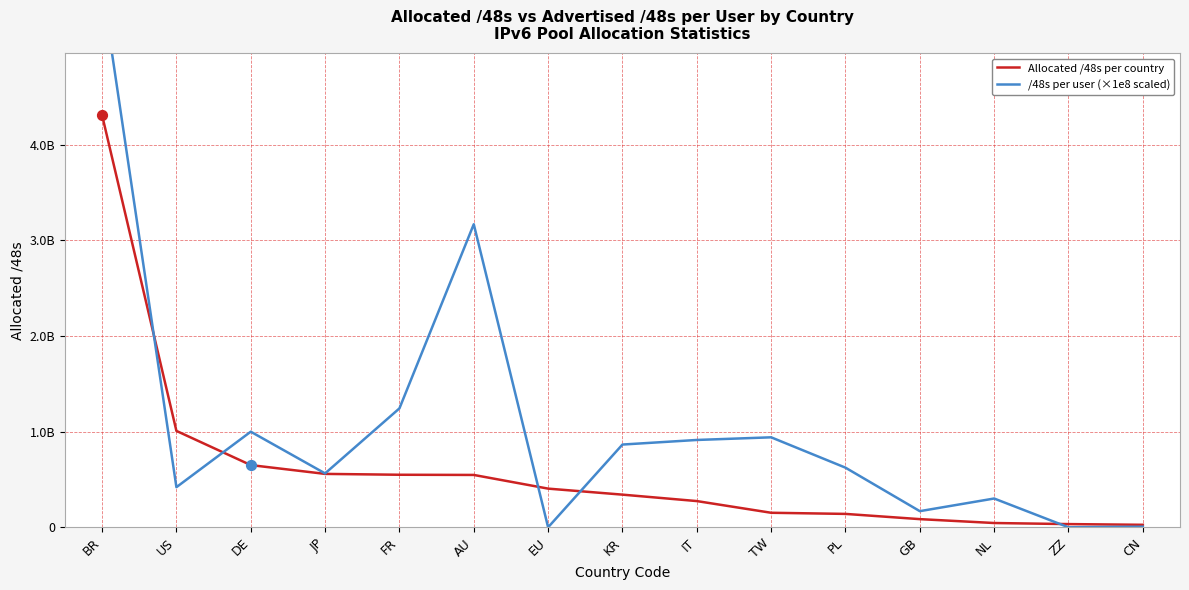

What are all the series names shown in the legend?

Allocated /48s per country, /48s per user (×1e8 scaled)